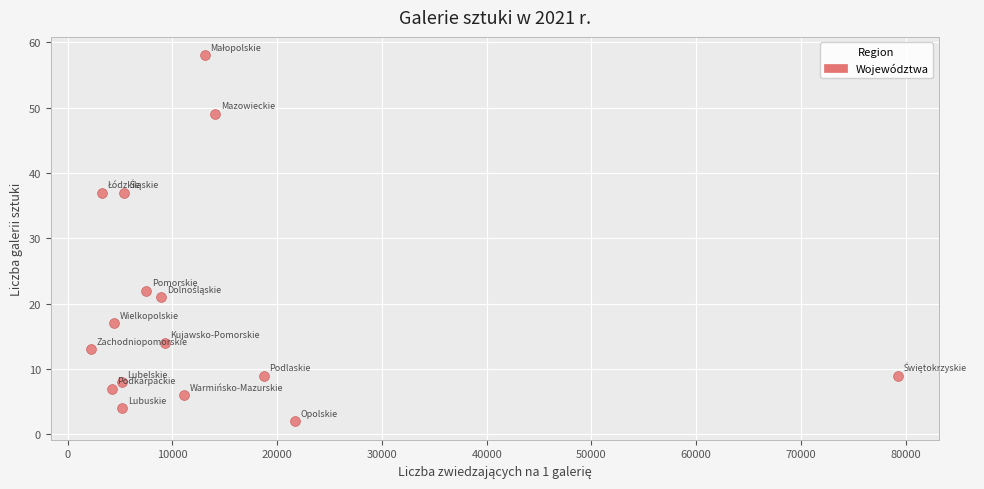

What is the range of Y values (max minus min)?

56